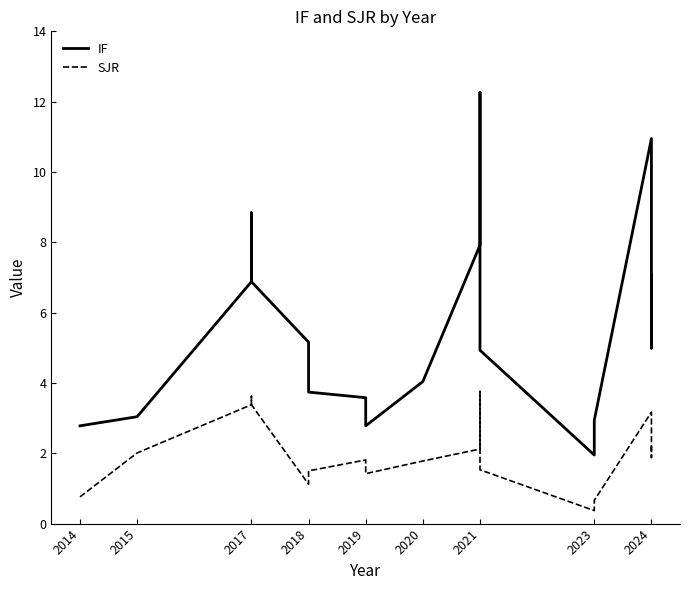

Rank the series at 2024 from lowest to highest value.

SJR, IF